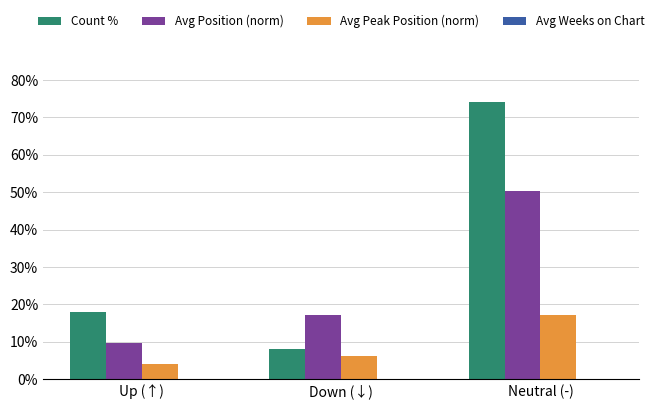

At which category is the sum across all series the highest?

Neutral (-)